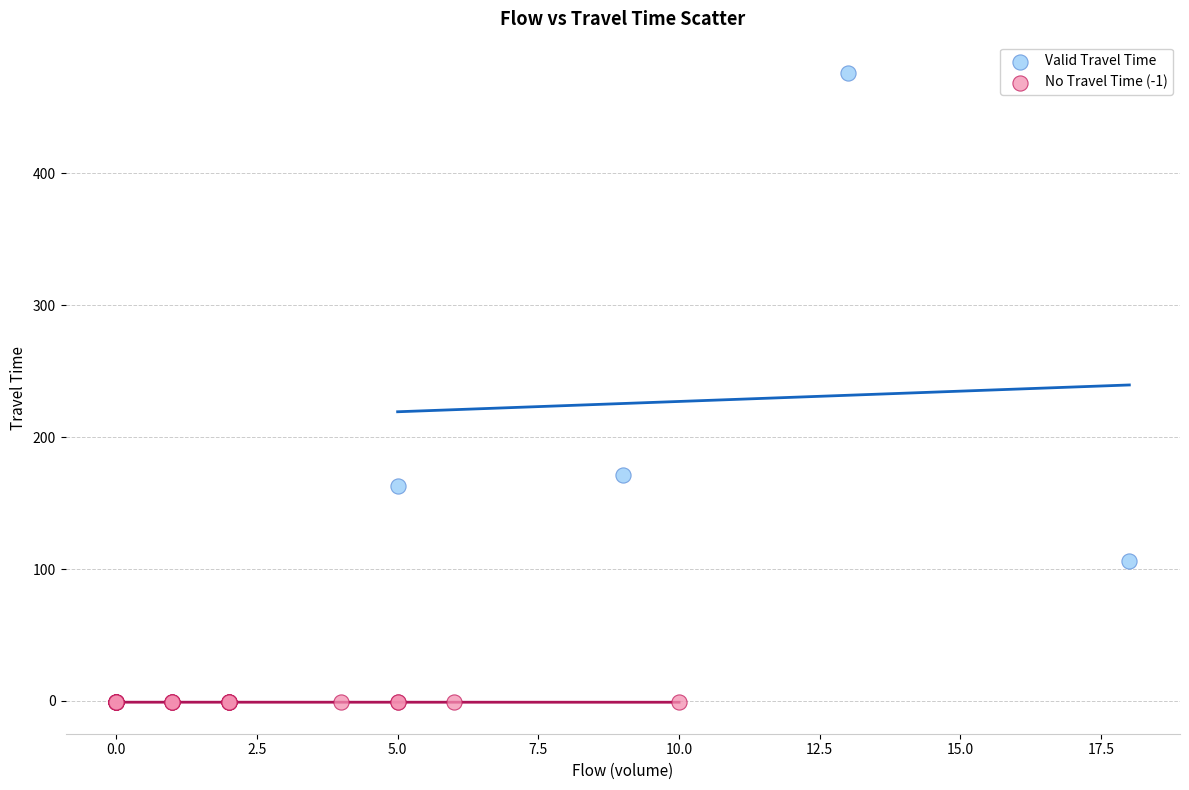

What are all the series names shown in the legend?

Valid Travel Time, No Travel Time (-1)